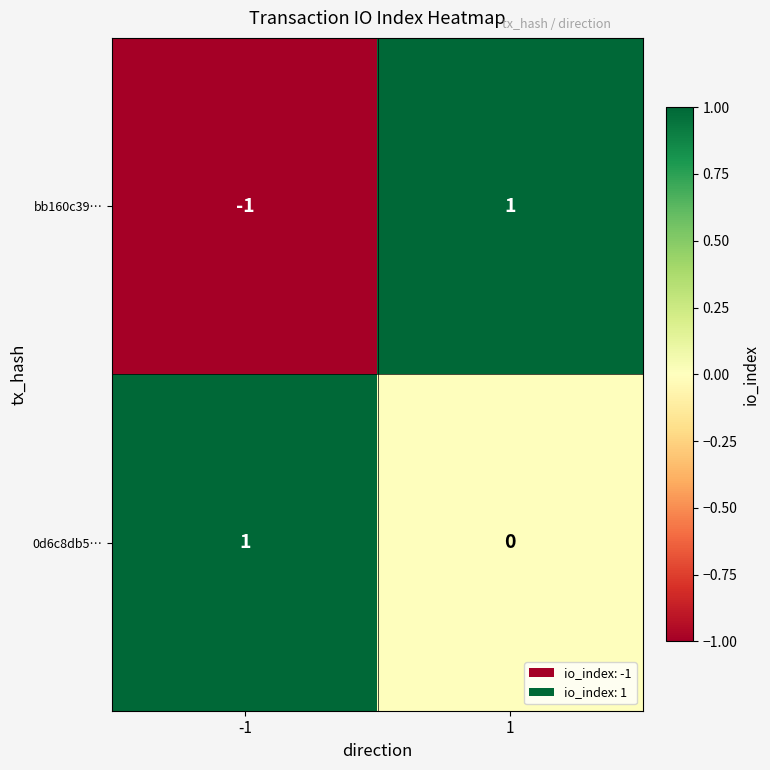

Between -1 and 1, which series saw the biggest shift?

bb160c39…